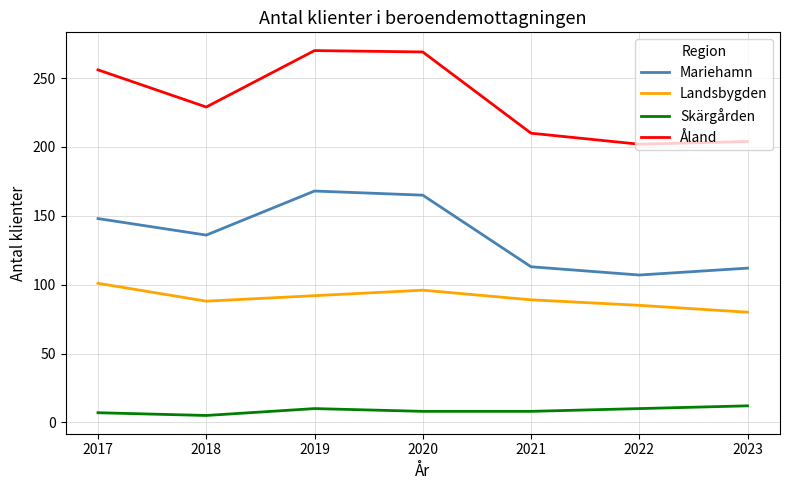

True or false: Åland and Skärgården cross at least once.

False